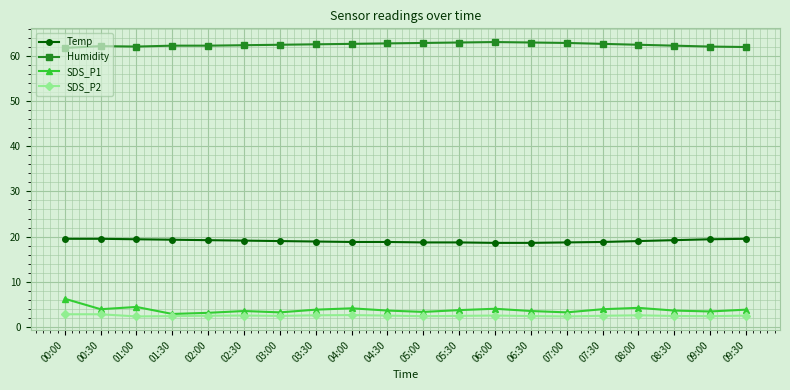

True or false: Temp has a value of 31.0 at 02:30.

False